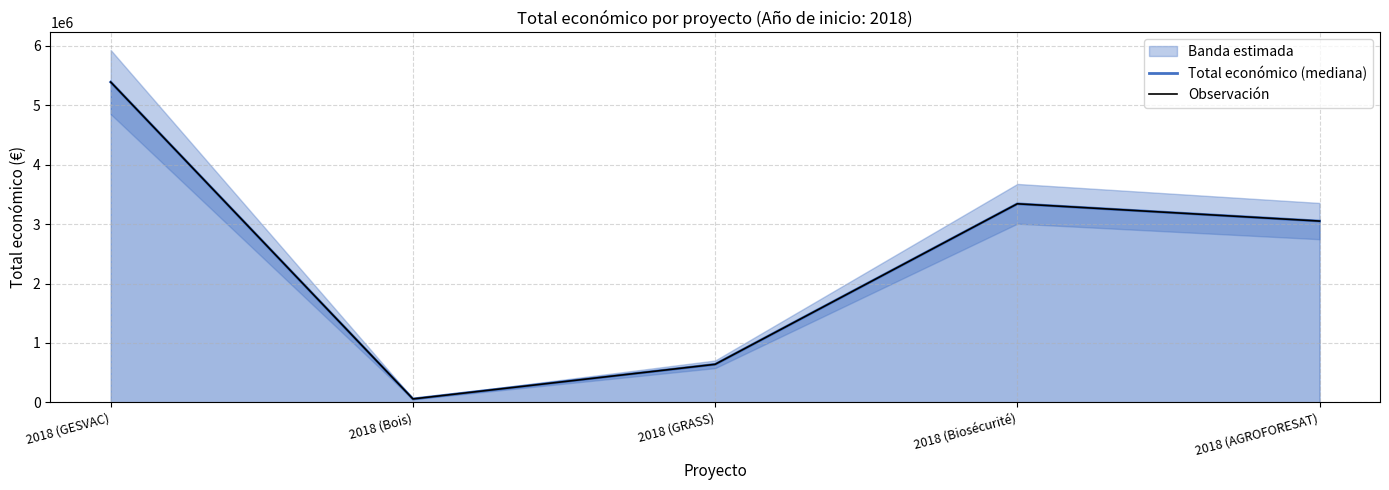

What is the sum of the Observación values at 2018 (Biosécurité) and 2018 (AGROFORESAT)?

6393825